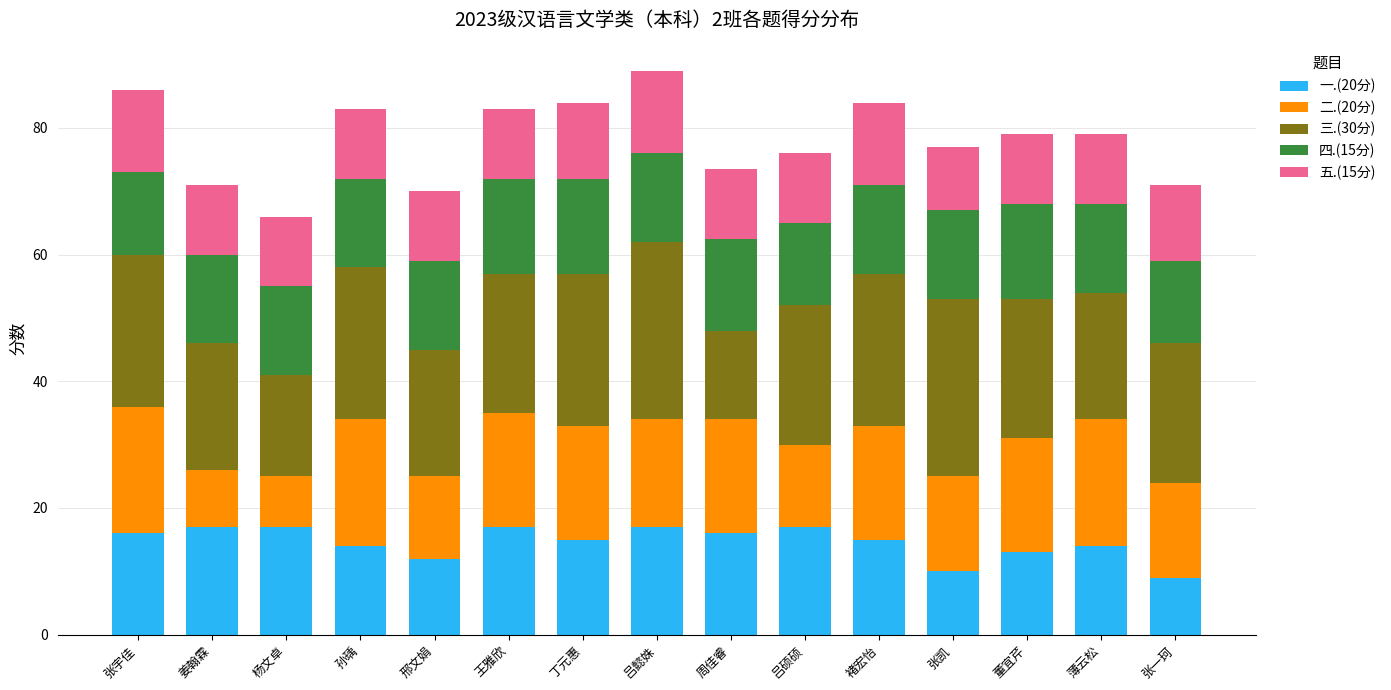

What is the average value of the 一.(20分) series?

14.6